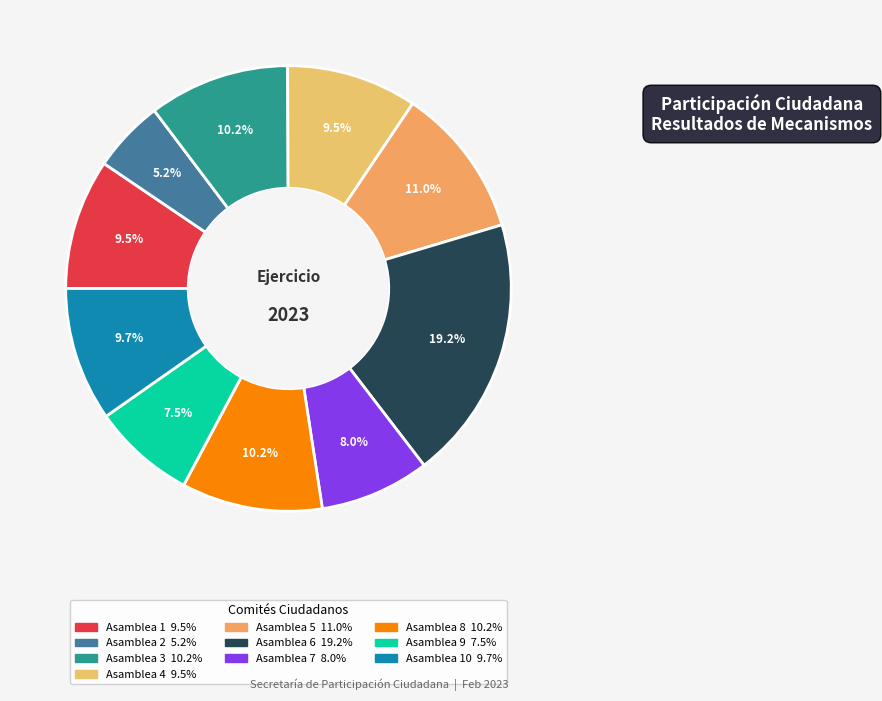

How many slices are in this pie chart?

10